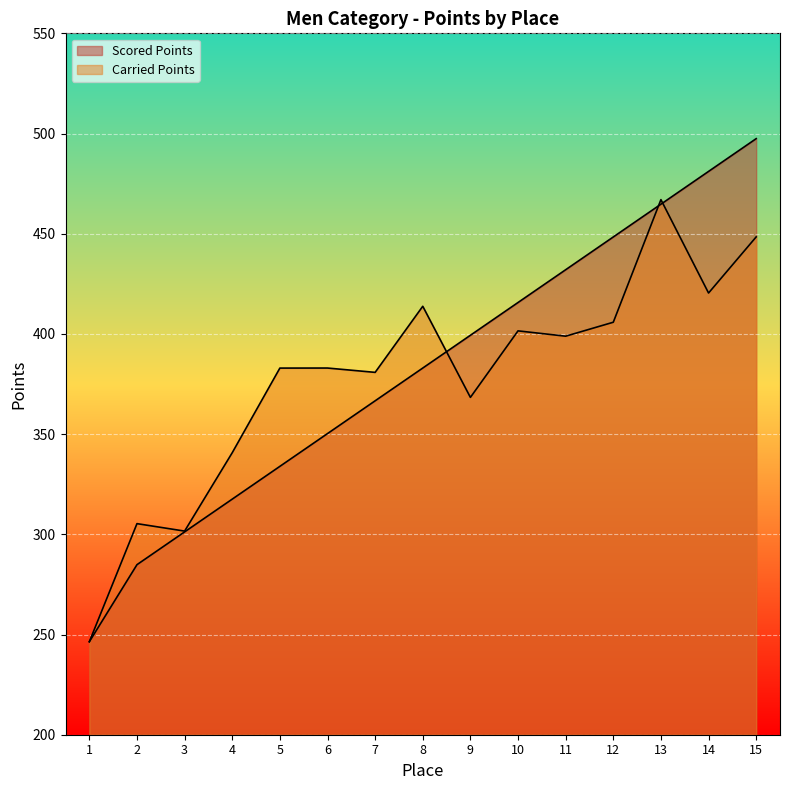

What is the total value across all series at 10?

817.2